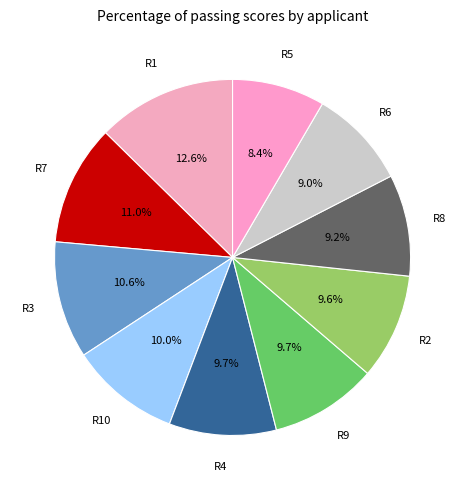

Count the number of slices in the pie.

10